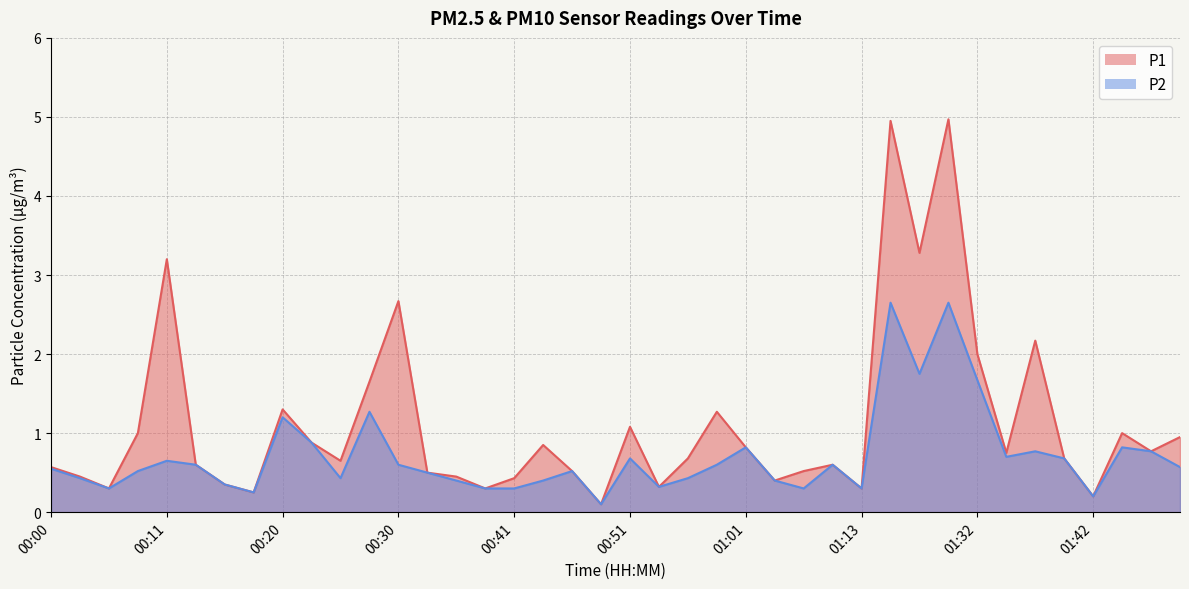

Is the value of P1 at 00:23 greater than the value of P2 at 00:28?

No